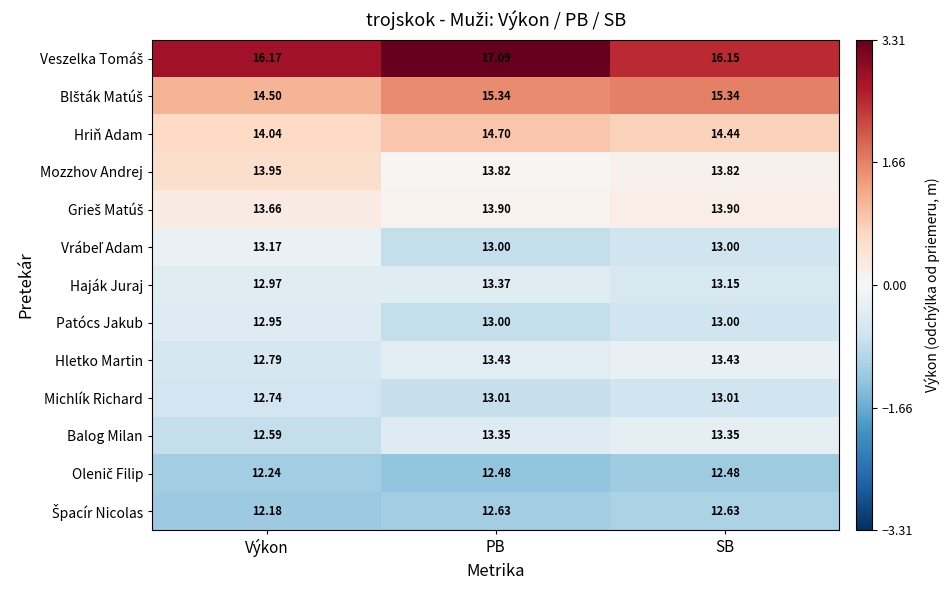

What is the spread (max minus min) of values at SB?

3.7